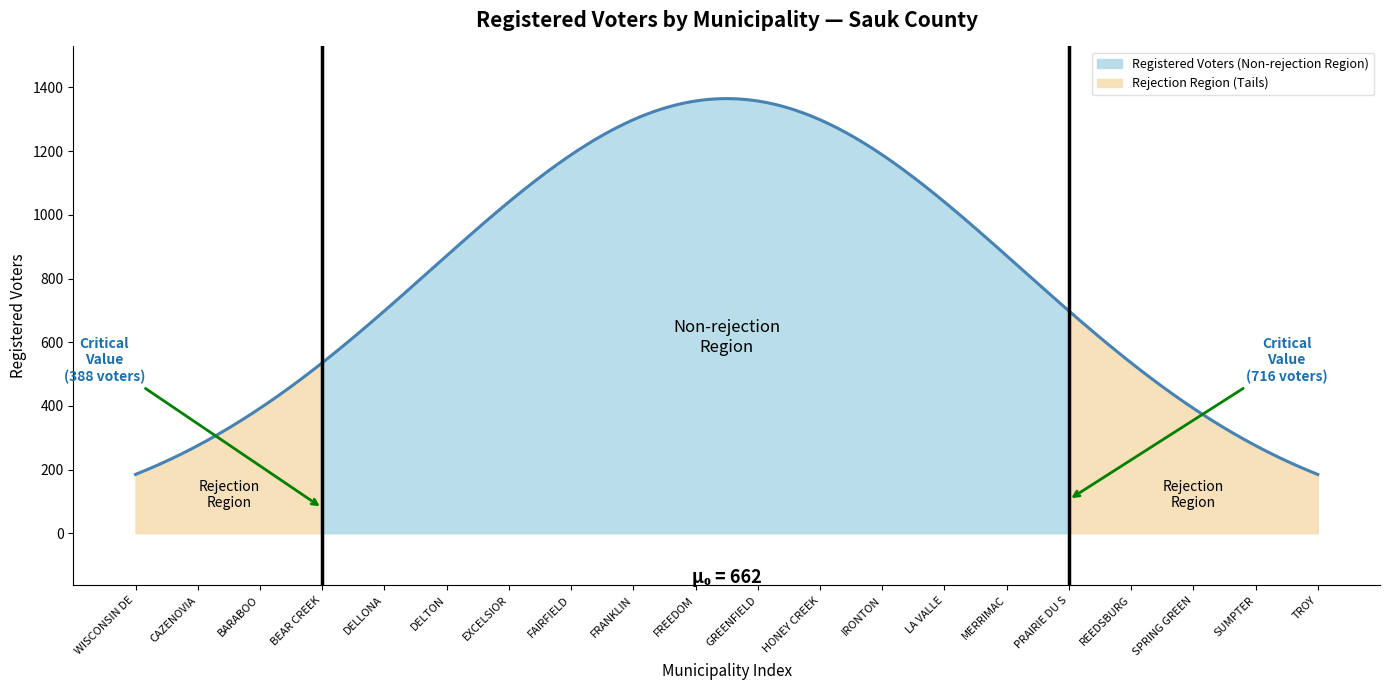

Which has a higher value, TOWN OF SUMPTER or TOWN OF PRAIRIE DU SAC?

TOWN OF PRAIRIE DU SAC